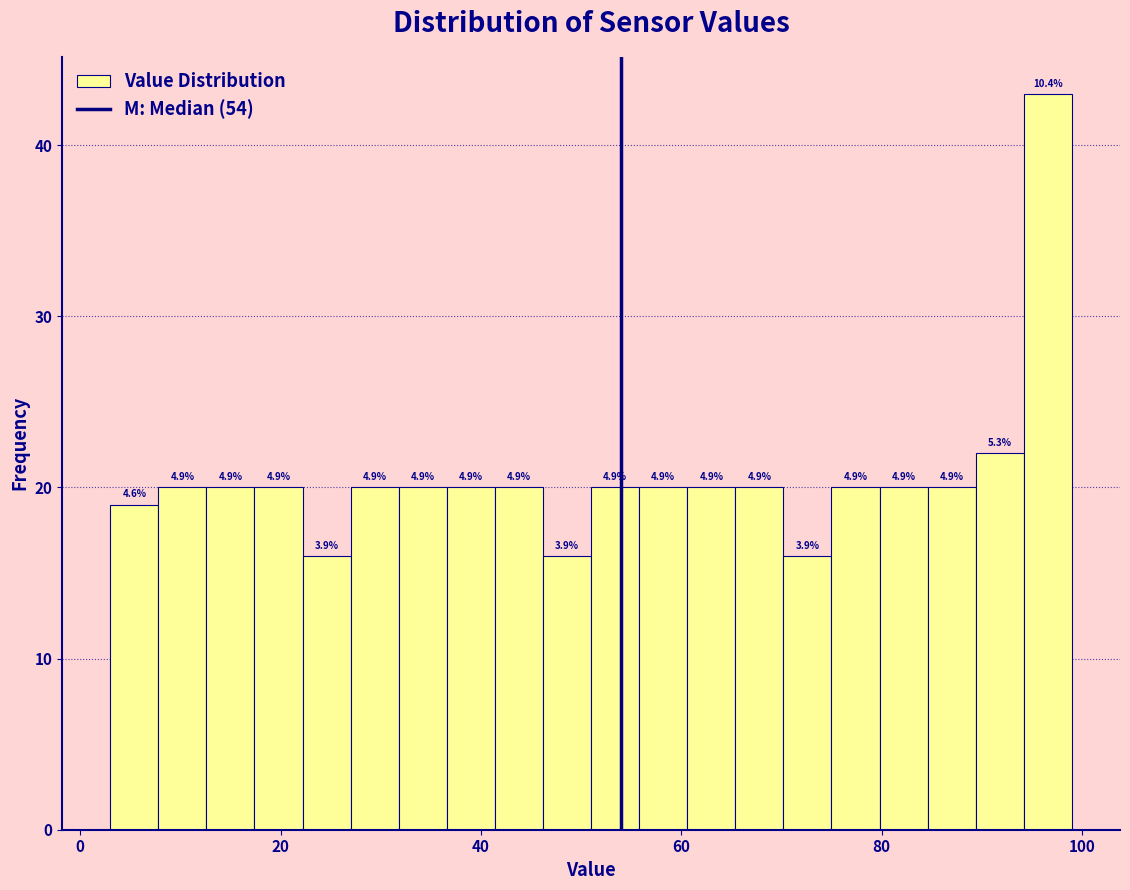

Read against the x-axis, roughly where is the centre of the tallest bar?

96